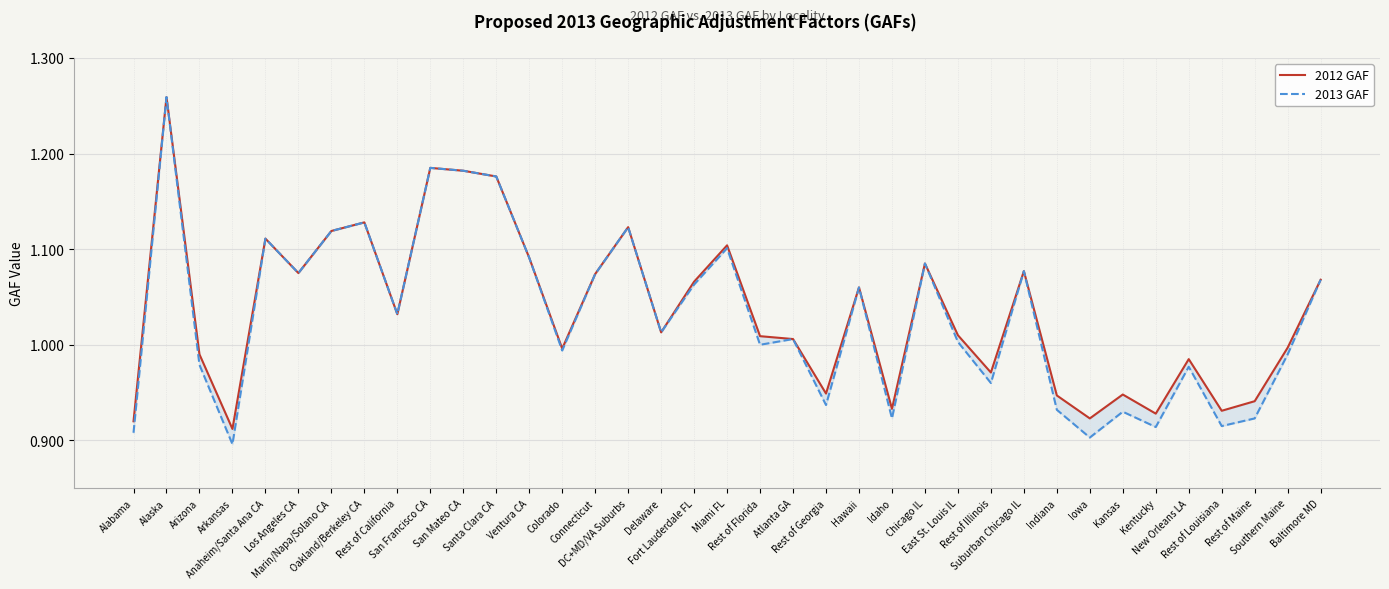

At which label does 2012 GAF first exceed 1?

Alaska